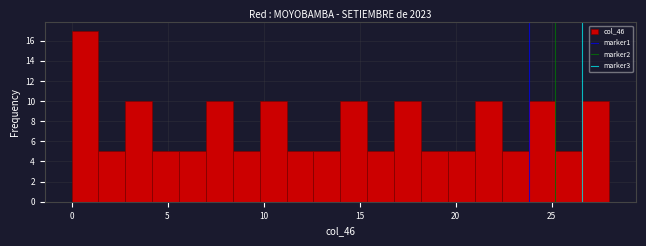

Read against the x-axis, roughly where is the centre of the tallest bar?

0.5